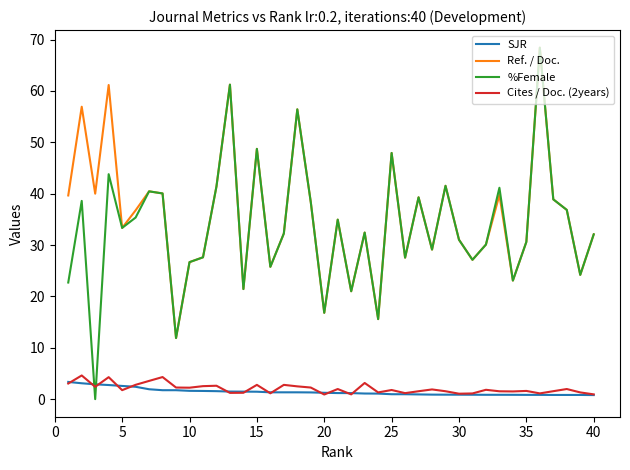

What is the minimum value for Ref. / Doc.?

11.9